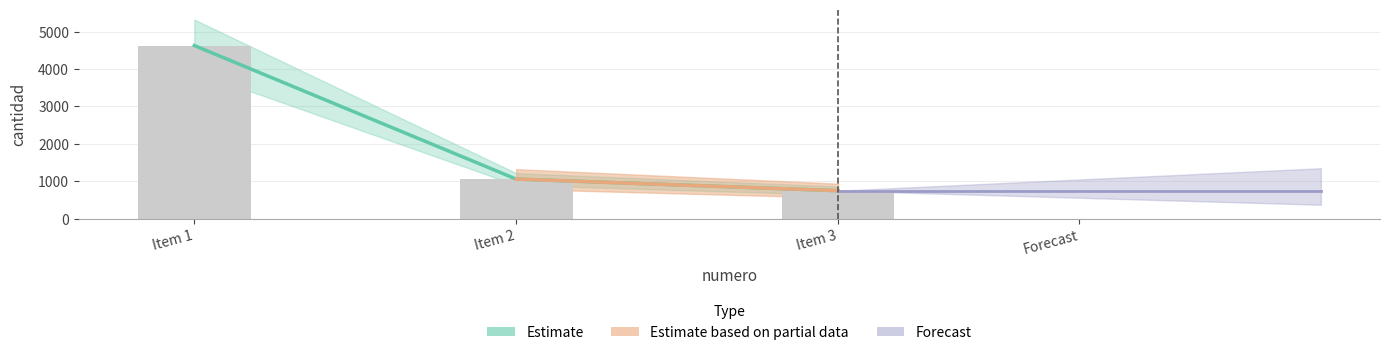

Rank the categories by value from lowest to highest.

Item 3, Item 2, Item 1